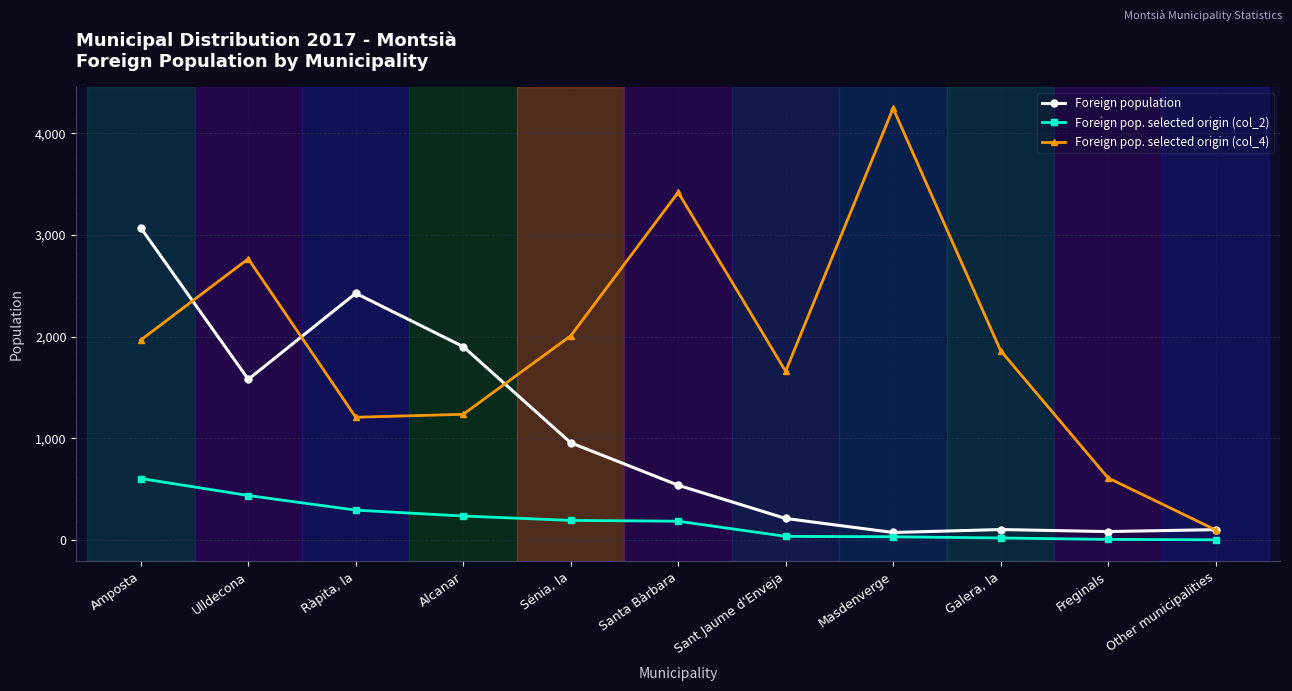

What is the total value across all series at Masdenverge?

4351